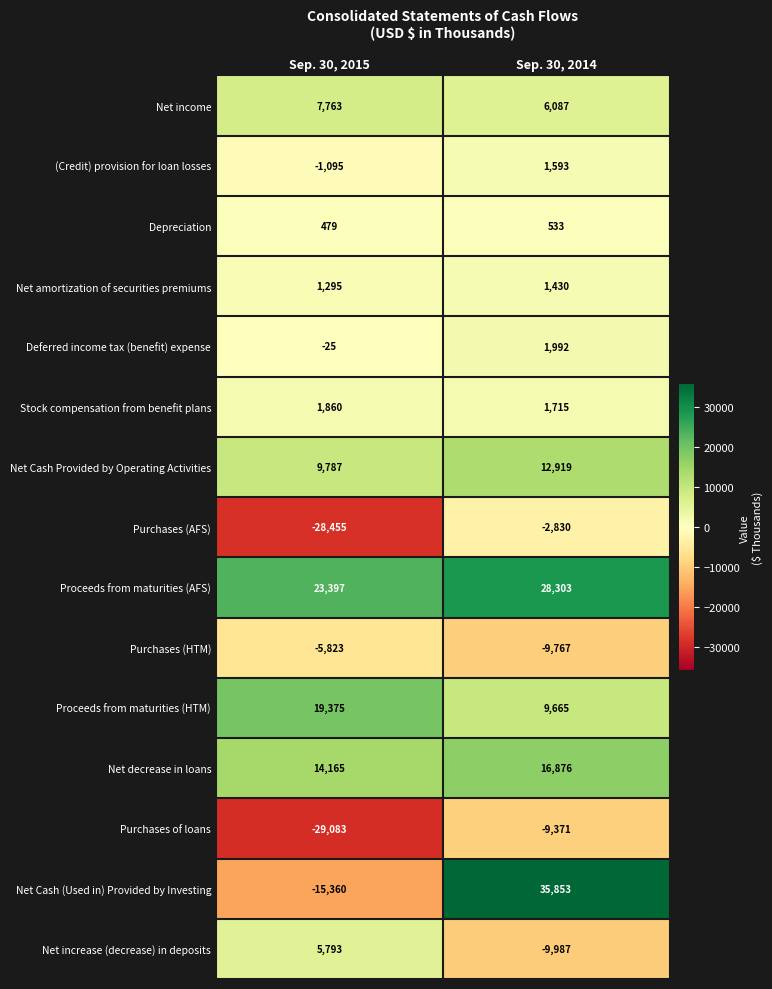

The Stock compensation from benefit plans series shows 1860 at Sep. 30, 2015. True or false?

True